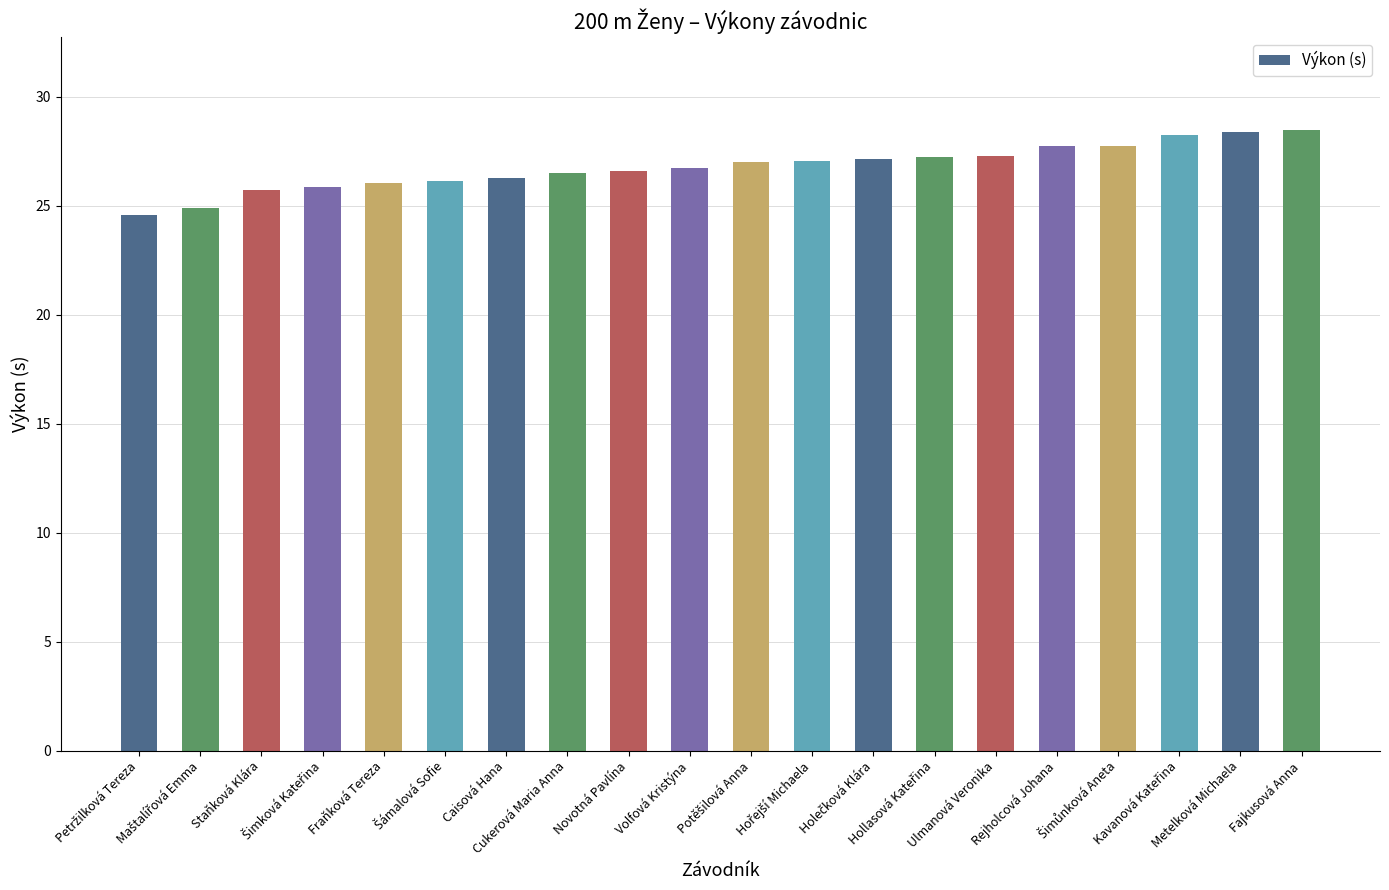

What is the difference between the maximum and minimum values?

3.9